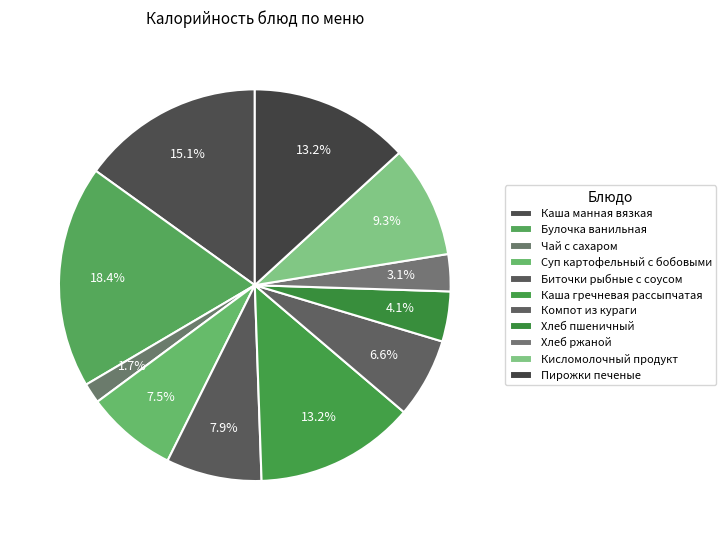

Which category has the smallest portion of the pie?

Чай с сахаром